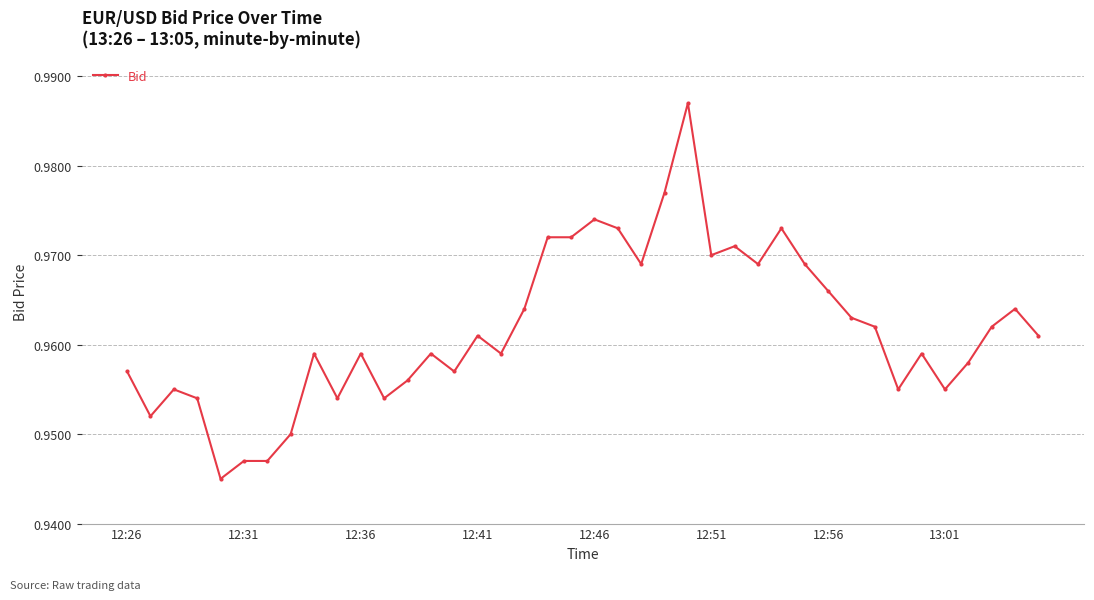

Count the values in the range 0 to 1.

40